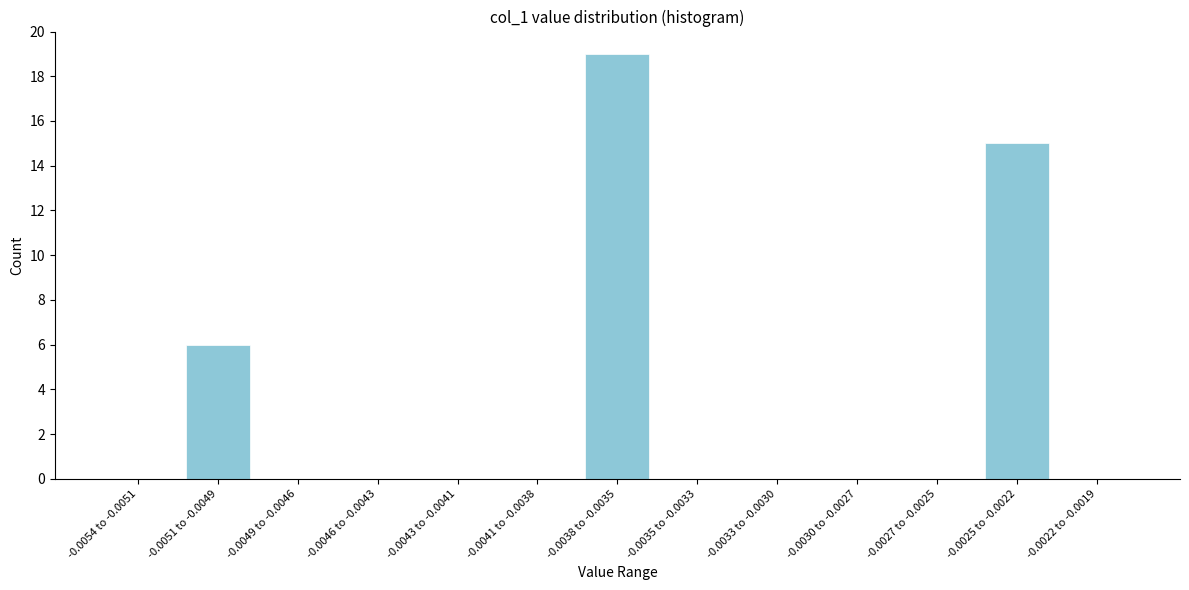

Reading left to right, transcribe all the data shown in this chart.

-0.0054 to -0.0051=0	-0.0051 to -0.0049=6	-0.0049 to -0.0046=0	-0.0046 to -0.0043=0	-0.0043 to -0.0041=0	-0.0041 to -0.0038=0	-0.0038 to -0.0035=19	-0.0035 to -0.0033=0	-0.0033 to -0.0030=0	-0.0030 to -0.0027=0	-0.0027 to -0.0025=0	-0.0025 to -0.0022=15	-0.0022 to -0.0019=0